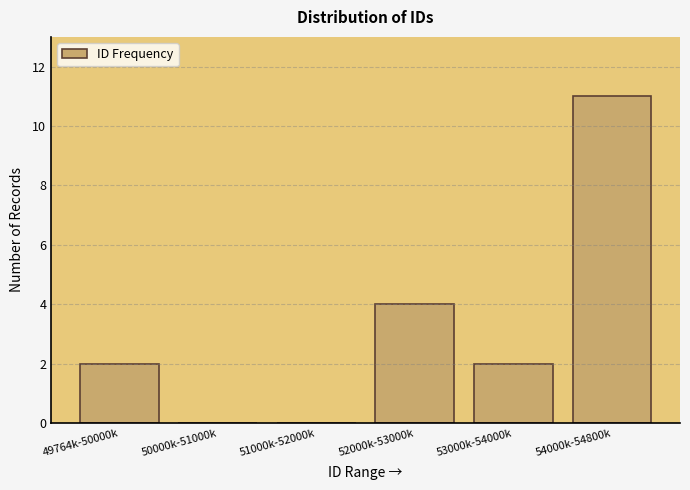

Reading left to right, list all the values displayed in this chart.

49764k-50000k=2	50000k-51000k=0	51000k-52000k=0	52000k-53000k=4	53000k-54000k=2	54000k-54800k=11